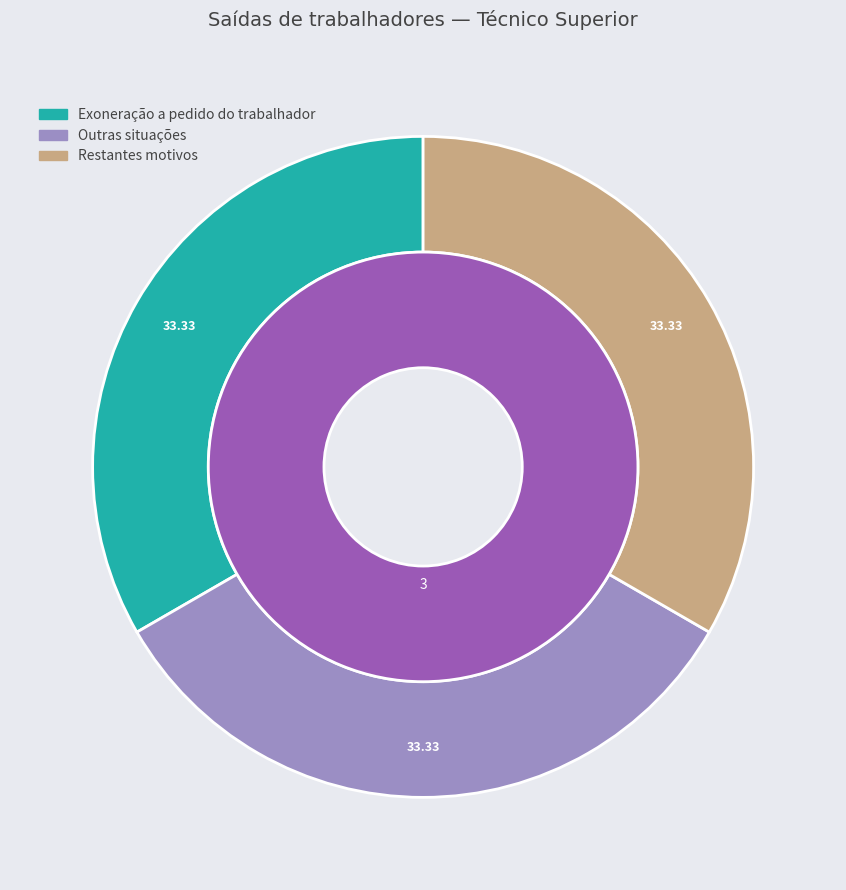

What percentage is the Técnico Superior slice, to the nearest percent?

100%